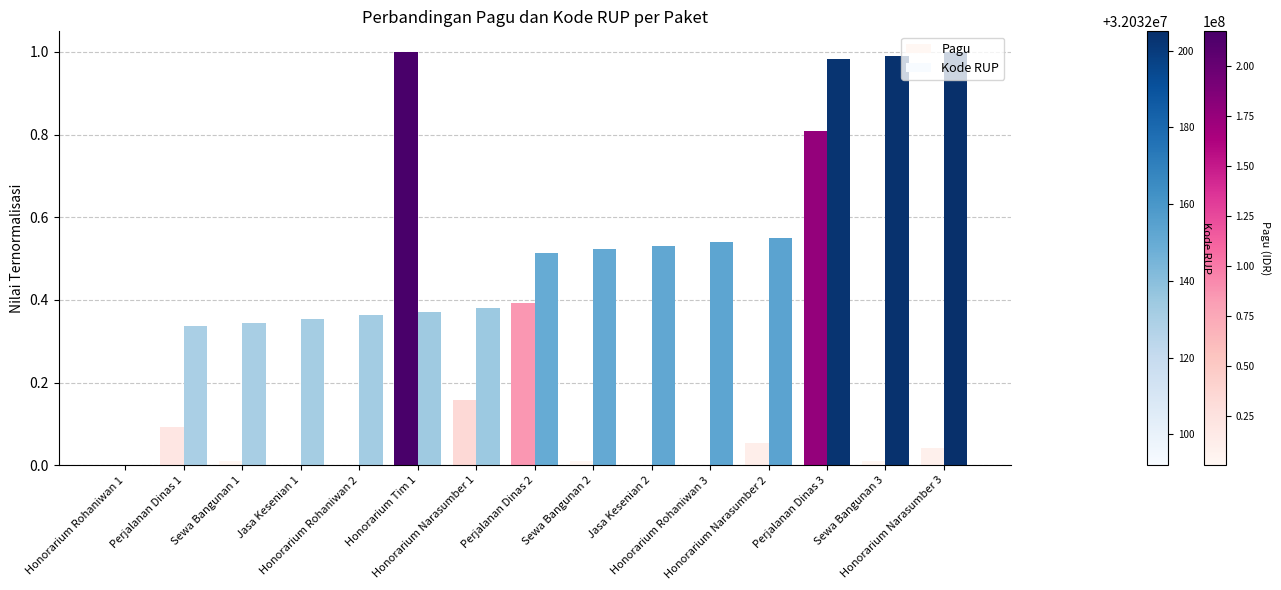

What is the maximum value for Pagu?

1.0